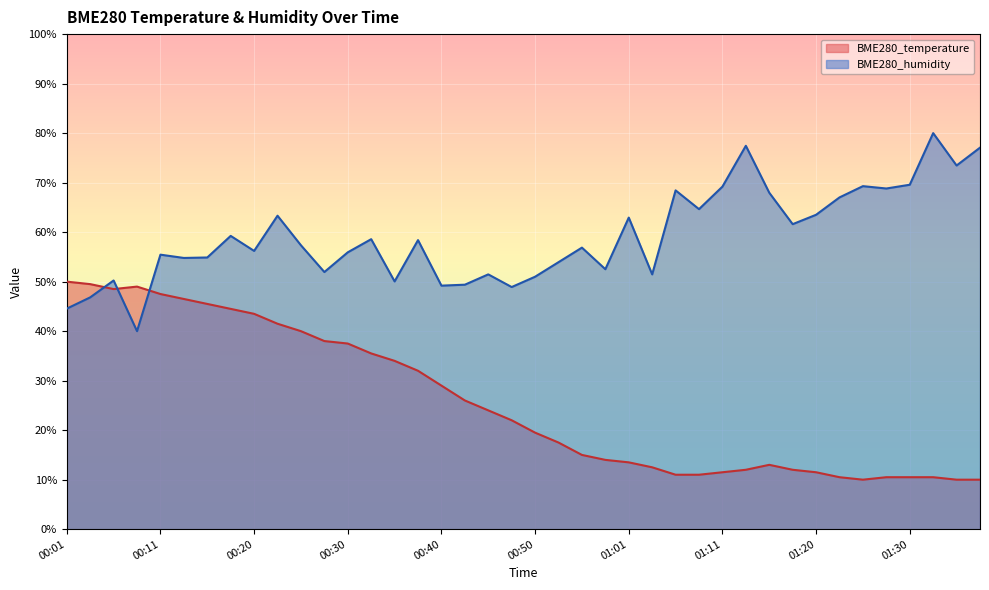

How many series are shown in this chart?

2